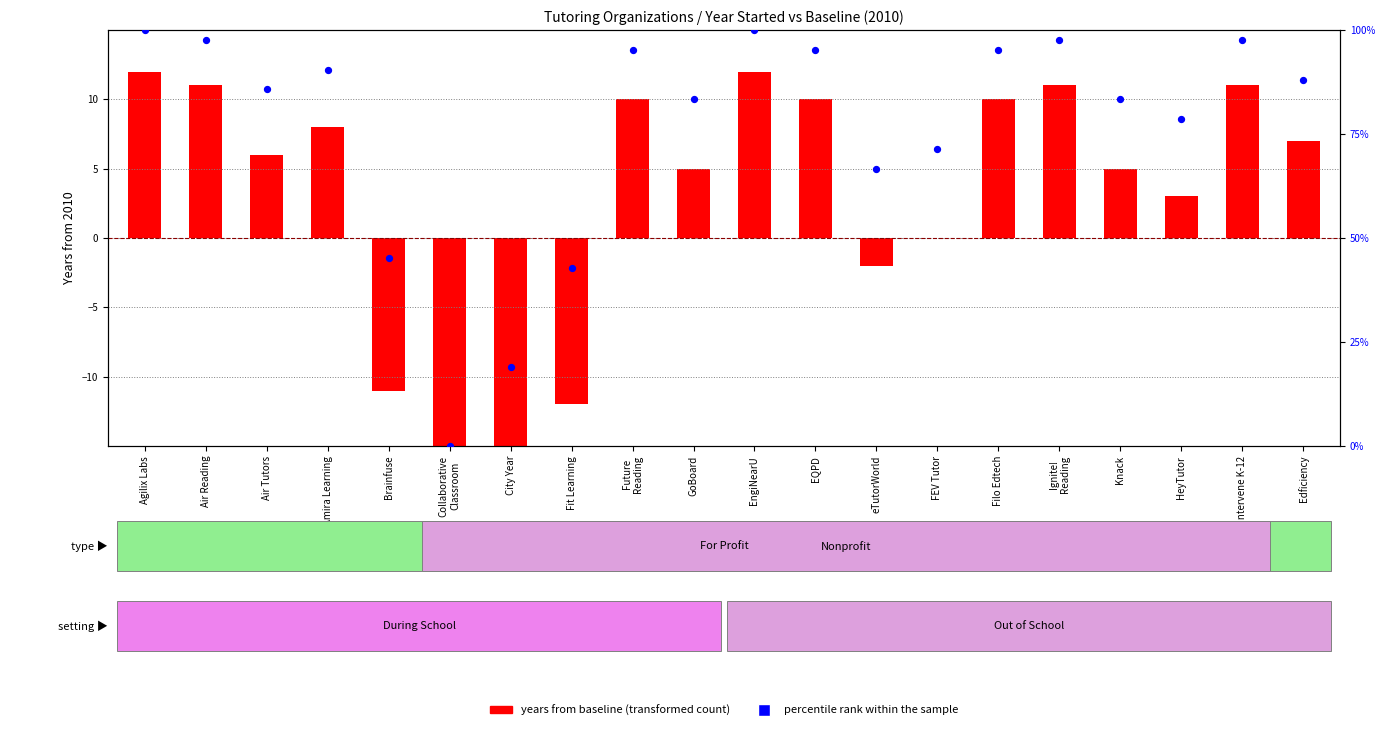

What is the change in value from Brainfuse to HeyTutor?

+33.3